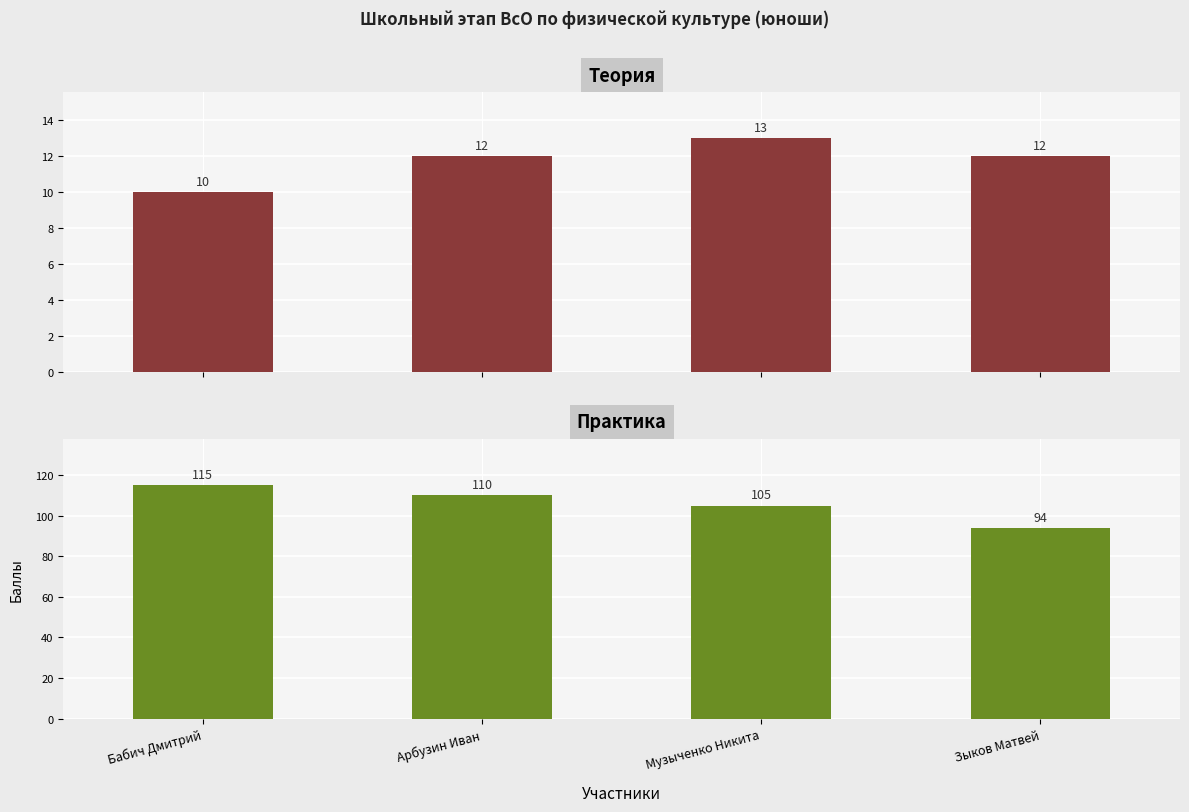

Which category has the highest value in the Теория series?

Музыченко Никита